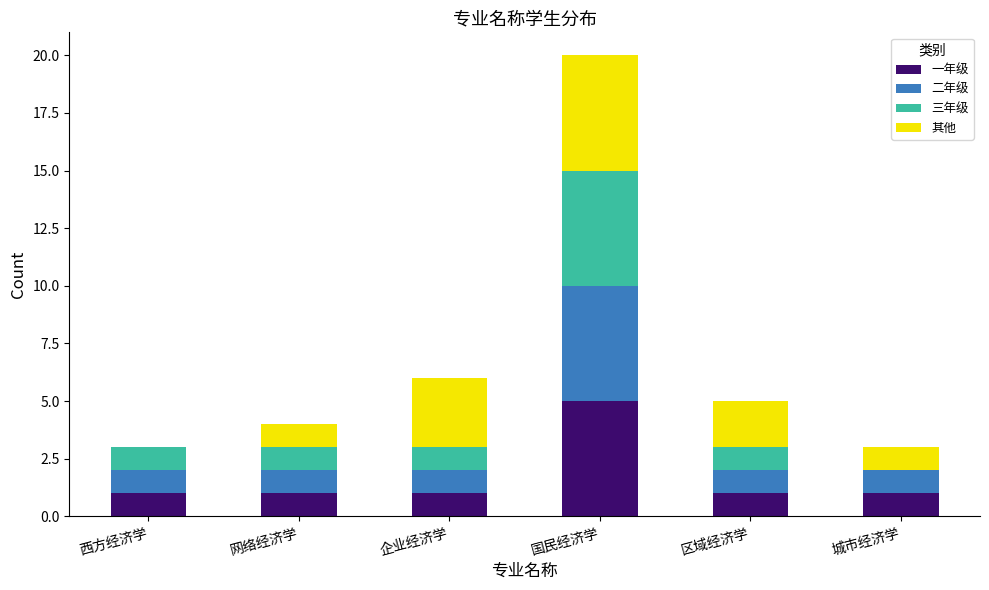

What position from the right is 网络经济学?

5